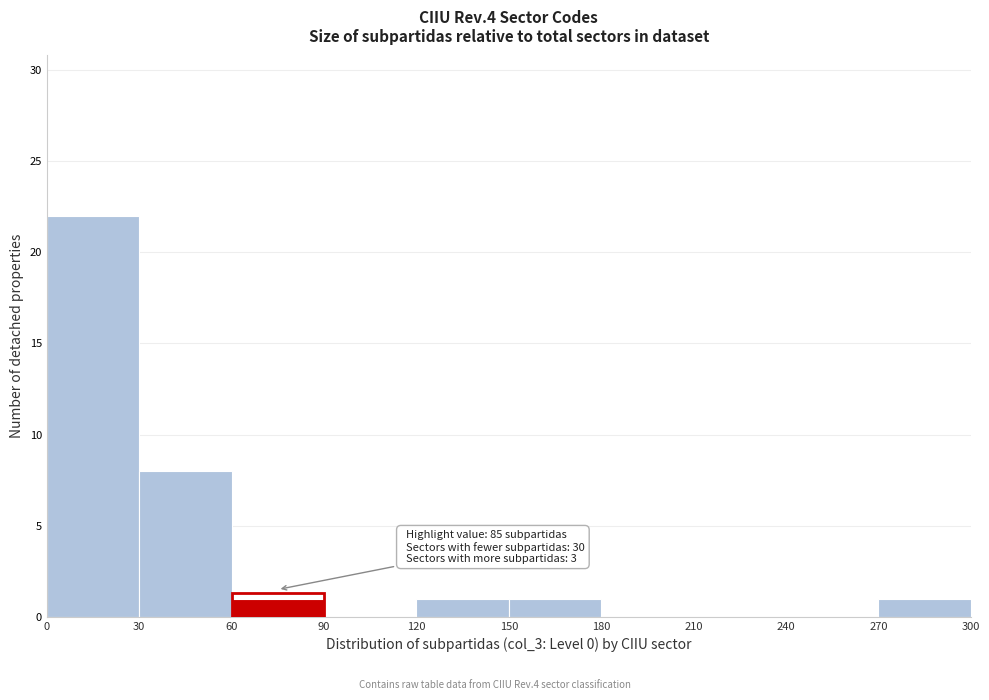

Which range on the x-axis has the tallest bar?

0 to 30